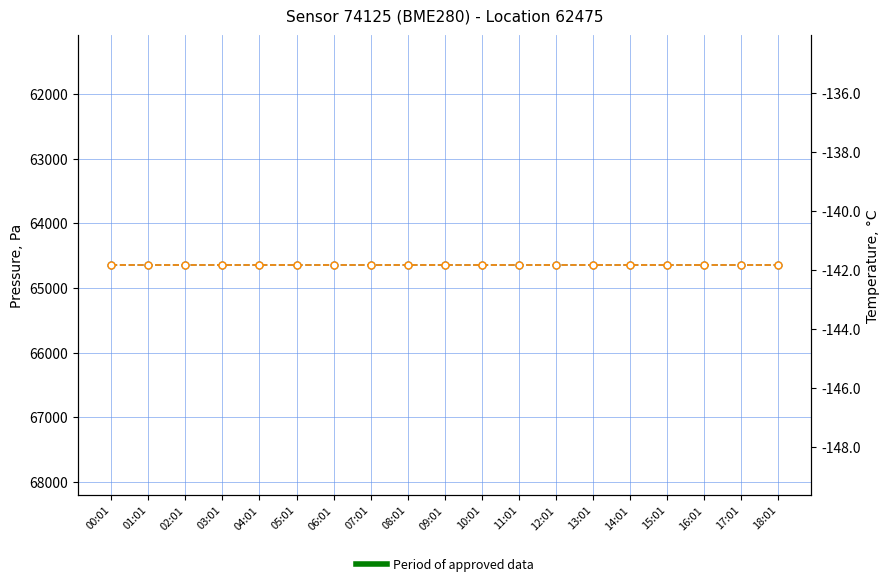

Between 18:01 and 12:01, which is larger?

18:01